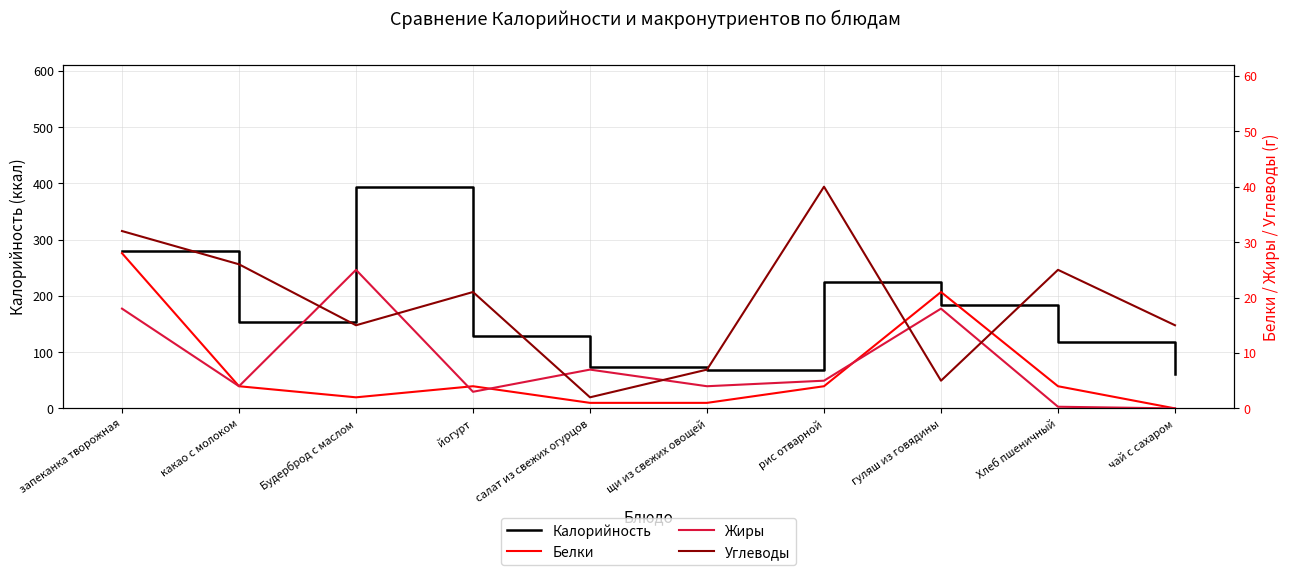

Which series changed the most between запеканка творожная and салат из свежих огурцов?

Калорийность